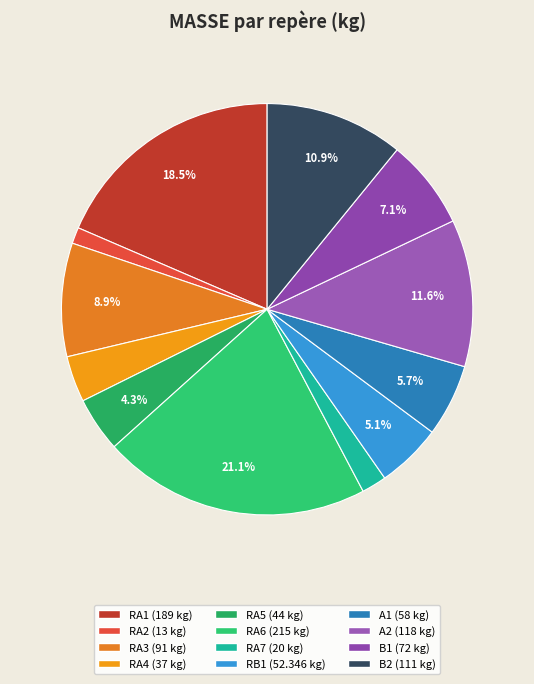

Rank the categories by value from lowest to highest.

RA2, RA7, RA4, RA5, RB1, A1, B1, RA3, B2, A2, RA1, RA6